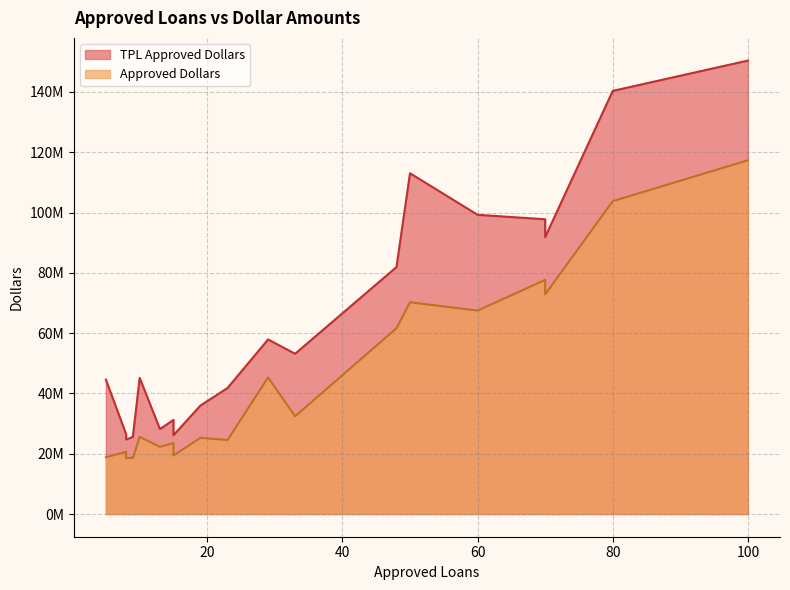

What is the minimum value shown in the chart?

18528000.0